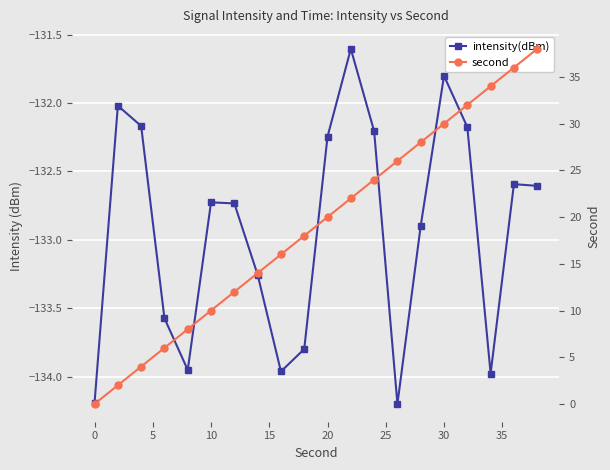

What is the difference between the maximum and minimum values in the intensity(dBm) series?

2.6